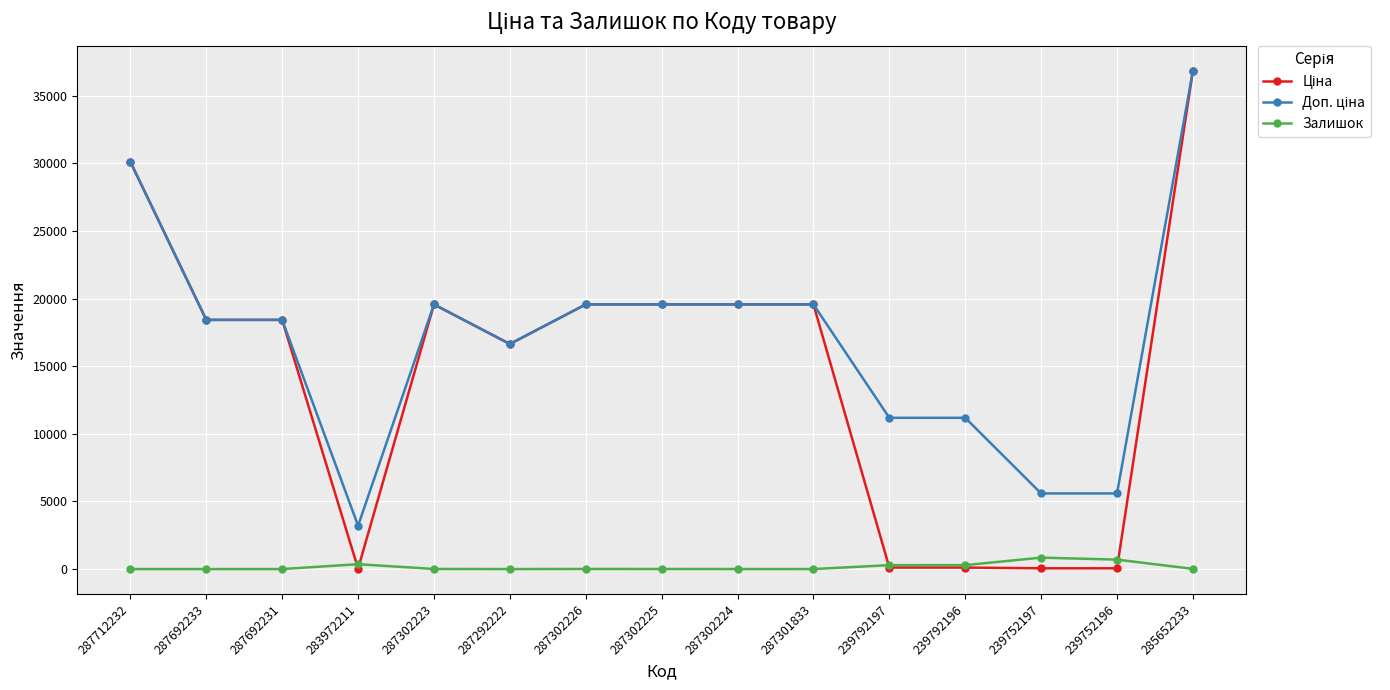

What is the spread (max minus min) of values at 287712232?

30102.8